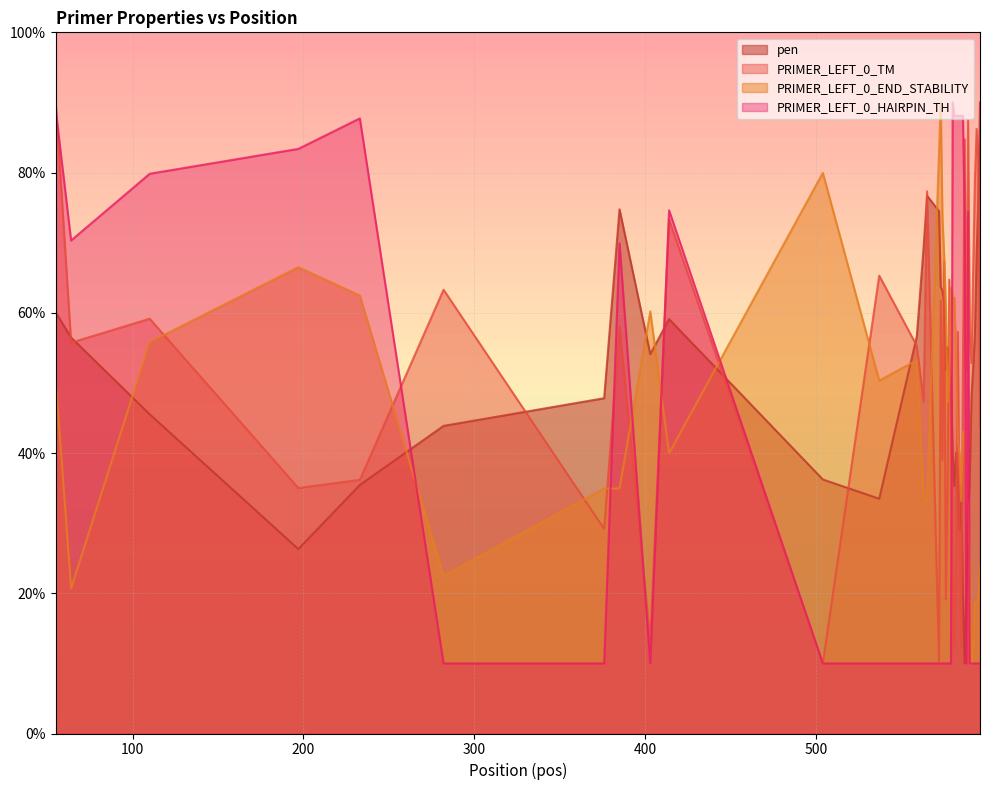

What is the difference between the maximum and minimum values in the PRIMER_LEFT_0_HAIRPIN_TH series?

80.0